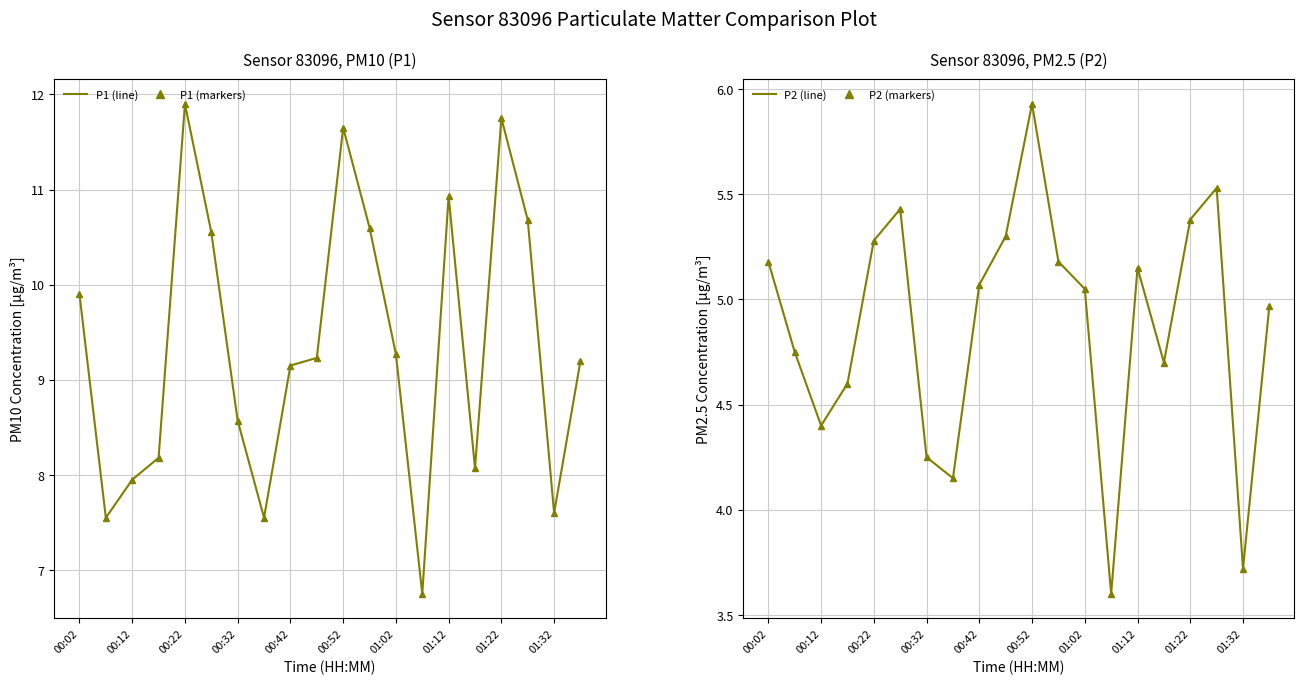

What is the difference between the maximum and minimum values in the P1-markers series?

5.2